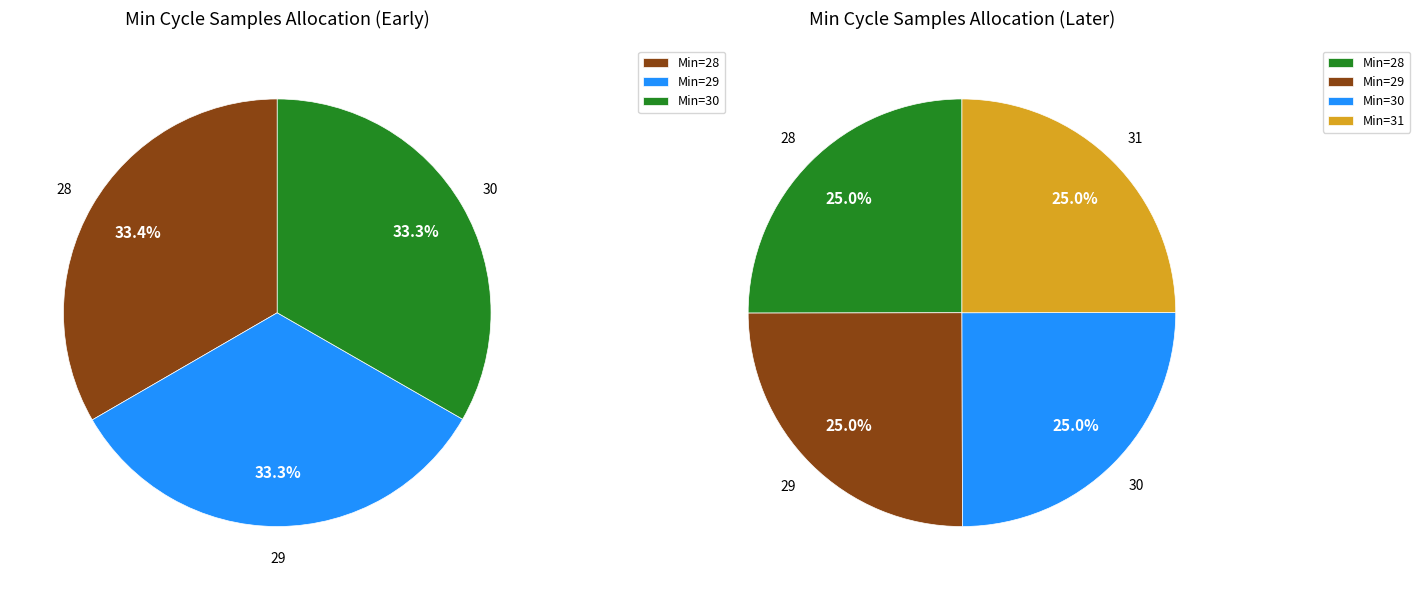

Is there a majority slice in this chart?

No